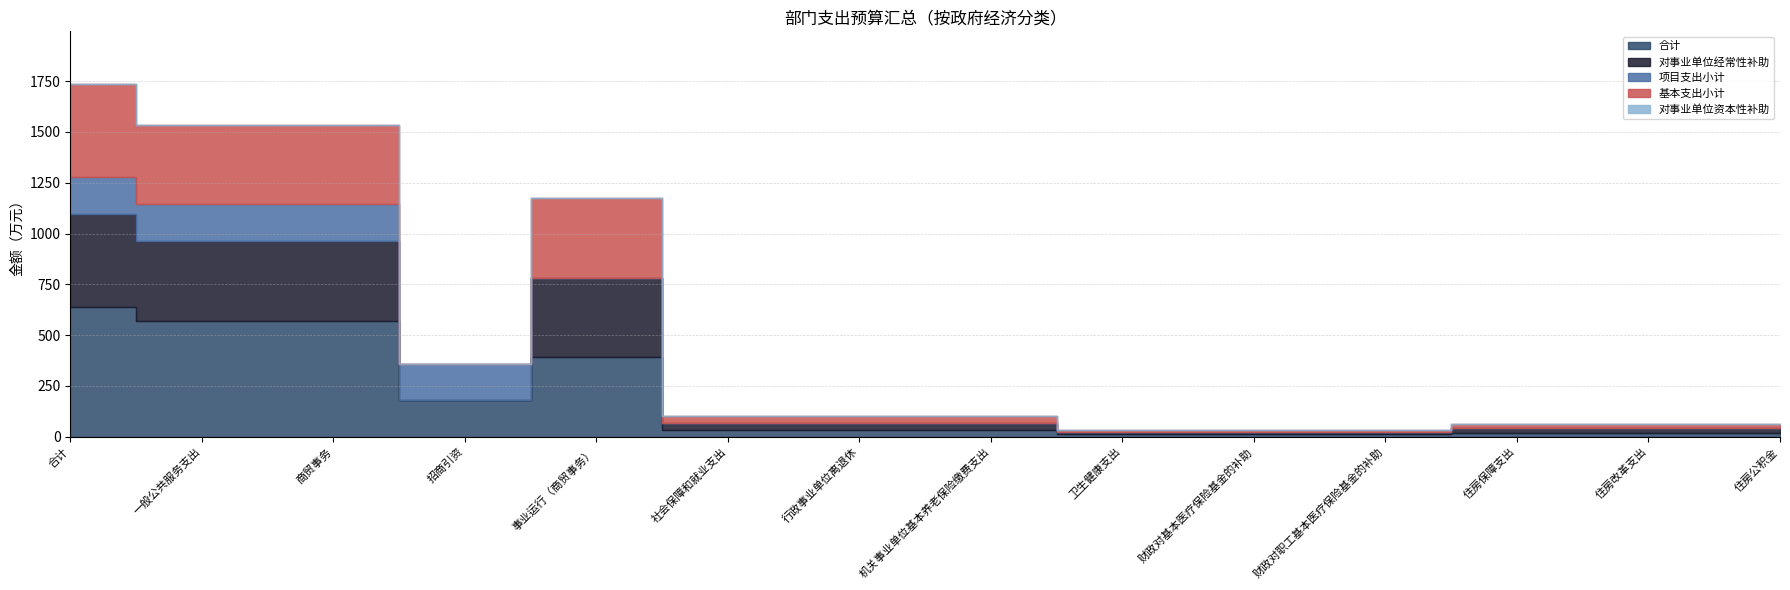

Between 住房公积金 and 事业运行（商贸事务）, which is larger?

事业运行（商贸事务）